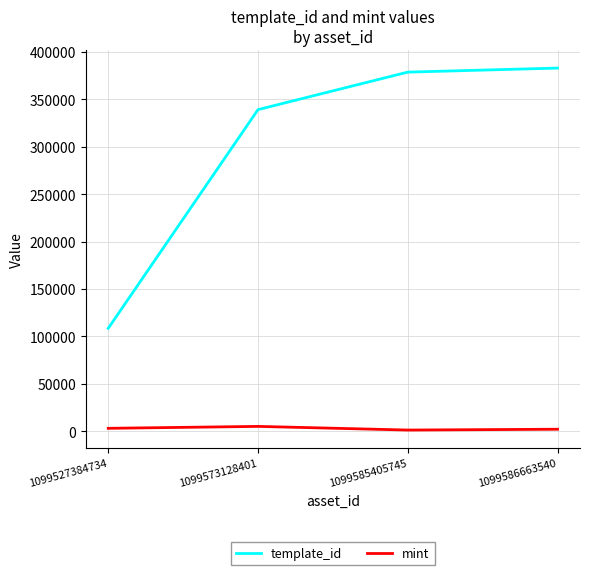

At which label is template_id closest to 245777?

1099573128401